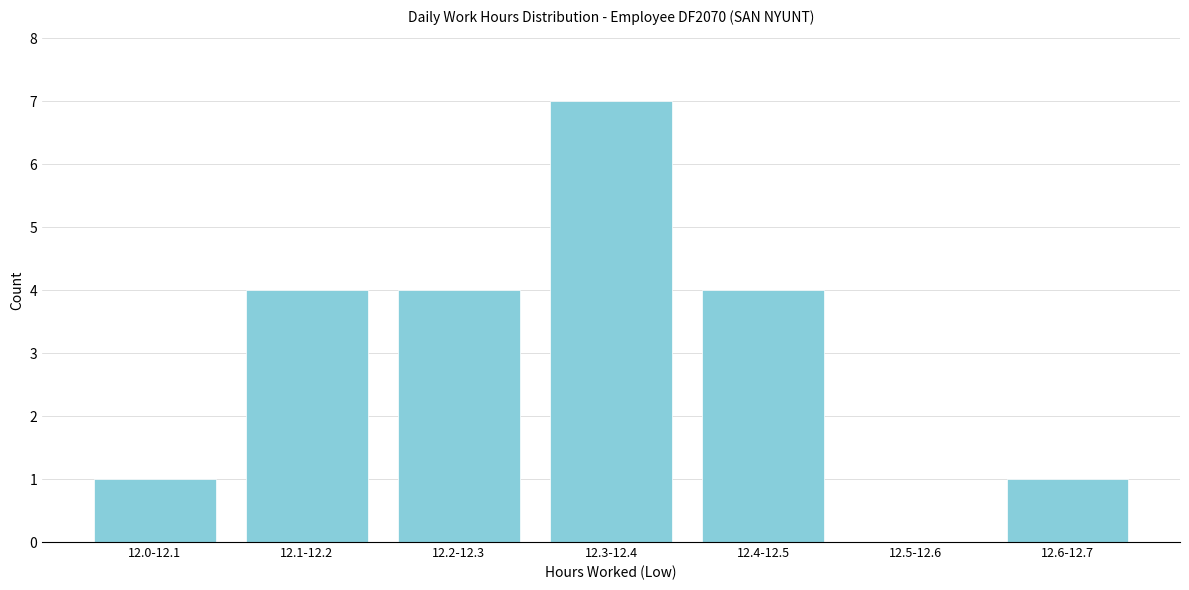

Reading right to left, extract all data points from this chart.

12.6-12.7=1	12.5-12.6=0	12.4-12.5=4	12.3-12.4=7	12.2-12.3=4	12.1-12.2=4	12.0-12.1=1